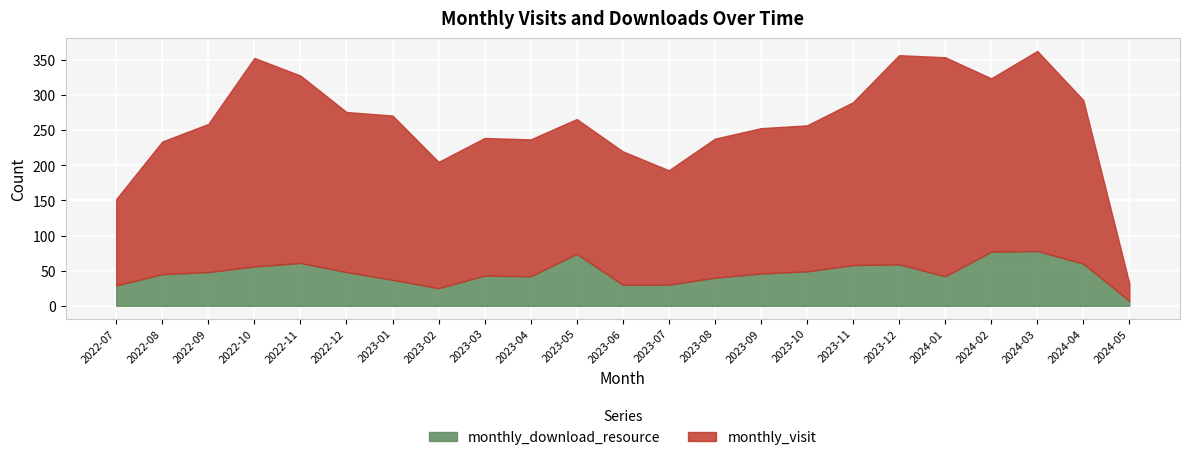

The monthly_download_resource series shows 29 at 2022-09. True or false?

False